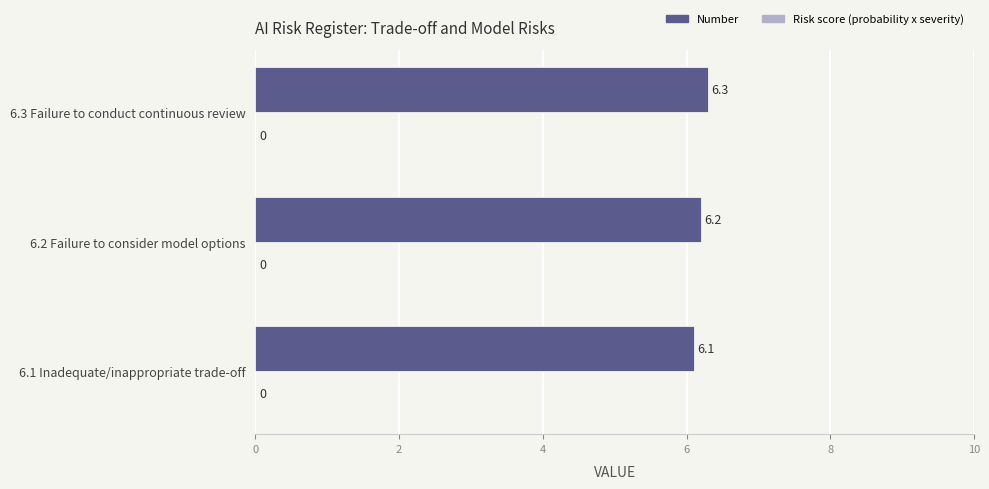

Between 6.3 Failure to conduct continuous review and 6.2 Failure to consider model options, which is larger?

6.3 Failure to conduct continuous review